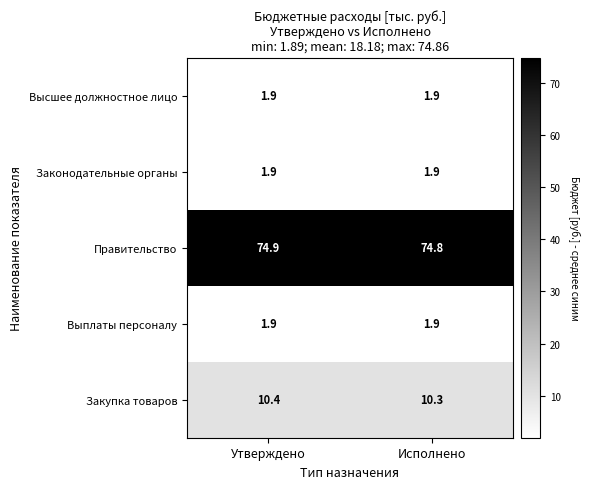

Reading left to right, transcribe all the data shown in this chart.

Высшее должностное лицо: 1.9	1.9
Законодательные органы: 1.9	1.9
Правительство: 74.9	74.8
Выплаты персоналу: 1.9	1.9
Закупка товаров: 10.4	10.3